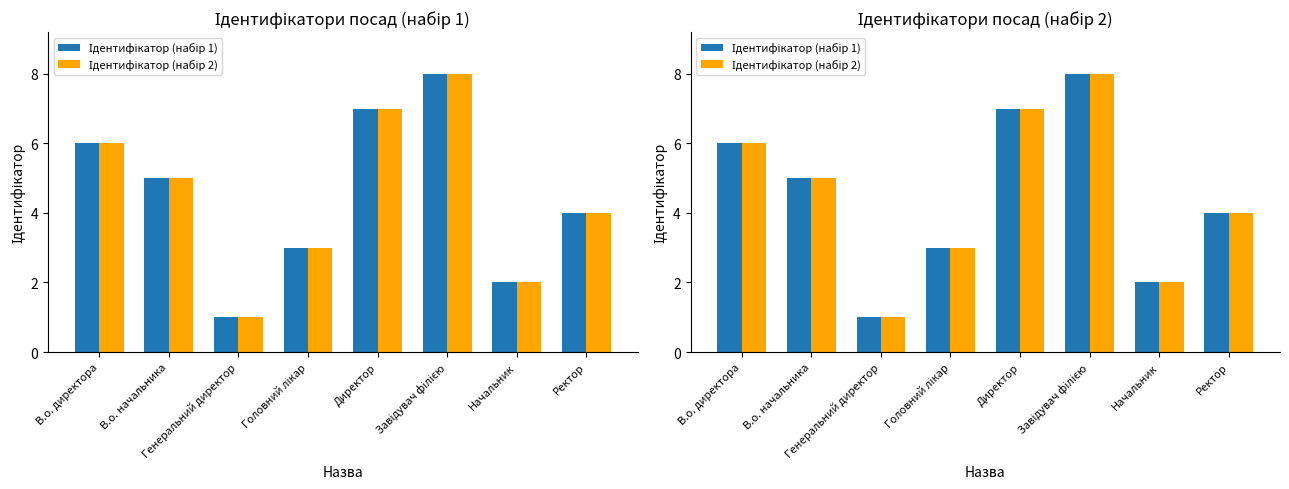

At which label is Ідентифікатор (набір 1) closest to 4?

Ректор